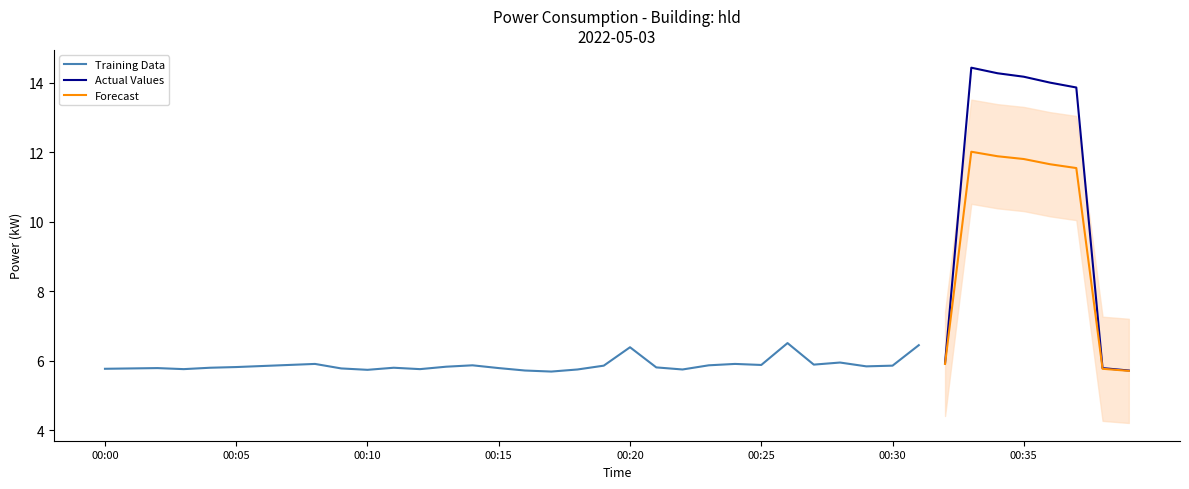

At how many categories does at least one series exceed 11?

5